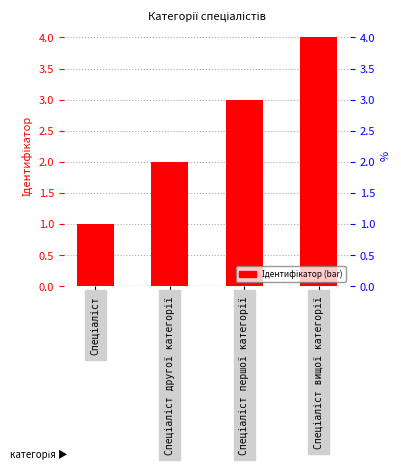

What is the sum of all values?

10